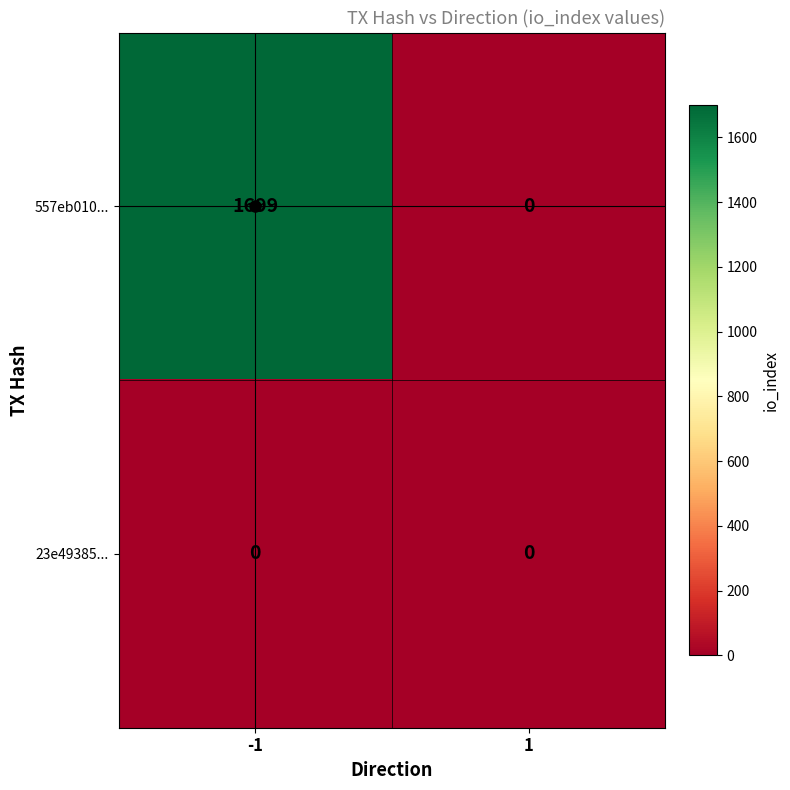

Count the number of data series in this chart.

2